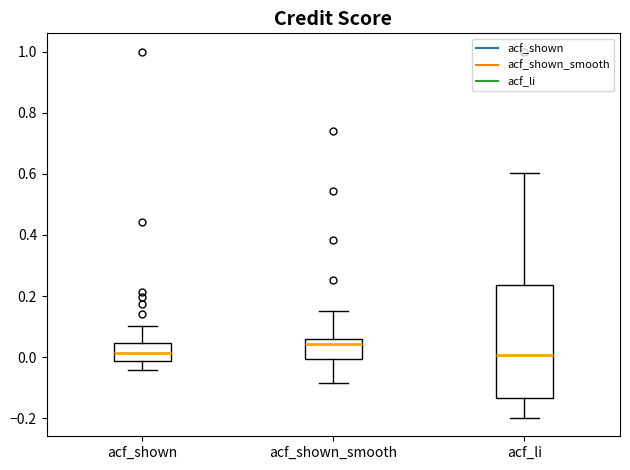

Where is the upper edge of the box for acf_shown on the y-axis? The values are not printed on the chart, so give them approximately, as read against the axis.

0.04